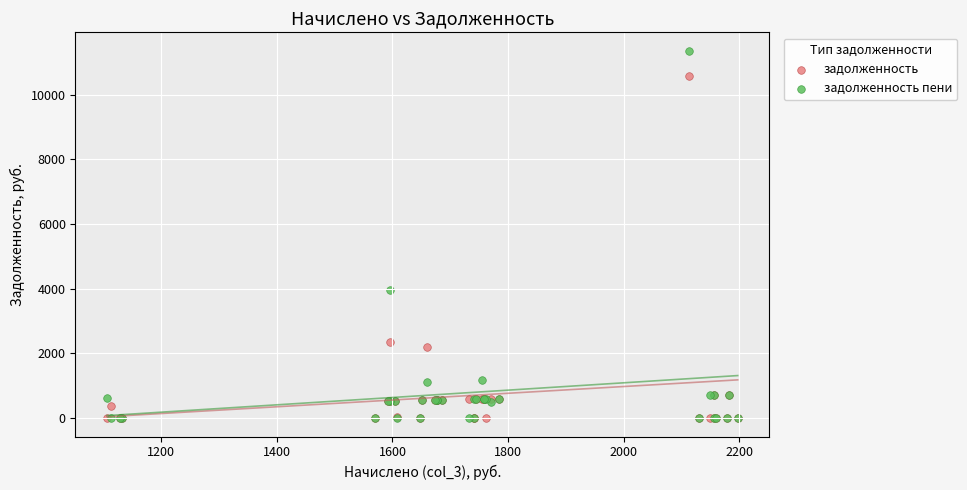

Which series has the largest Y range (max minus min)?

задолженность пени